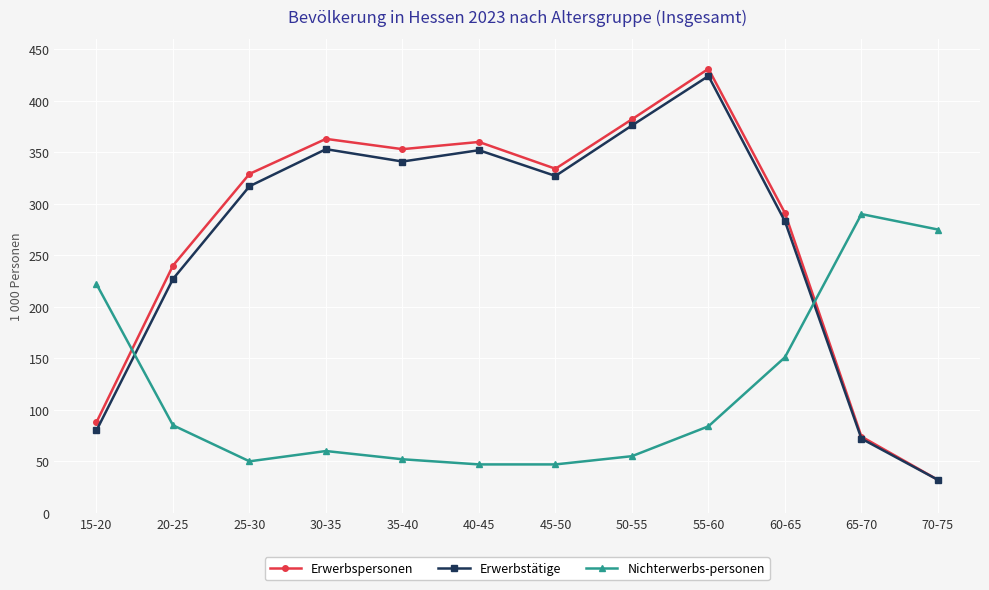

Which series changed the most between 40-45 and 50-55?

Erwerbstätige